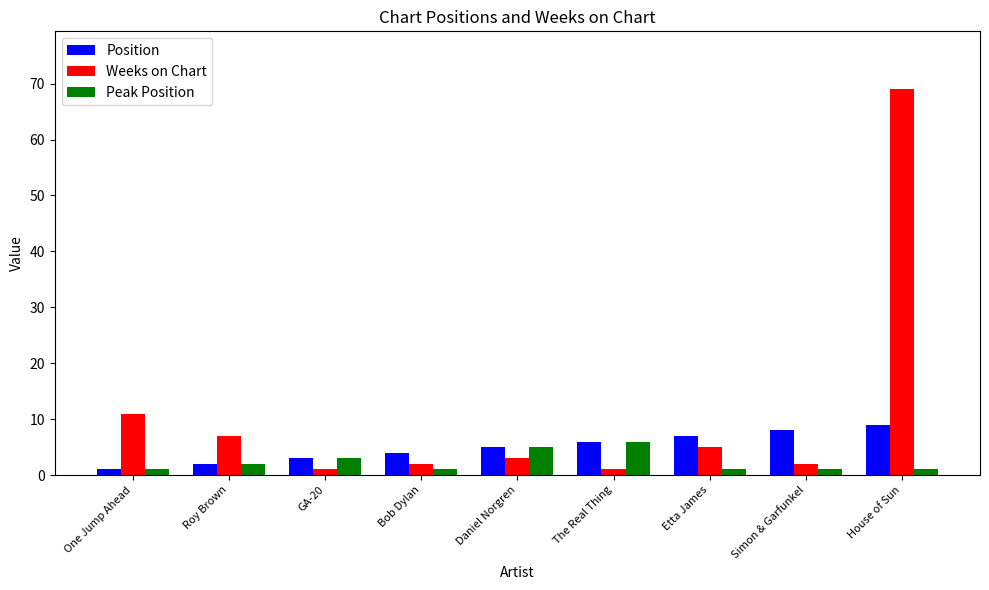

True or false: Weeks on Chart has a value of 1 at The Real Thing.

True